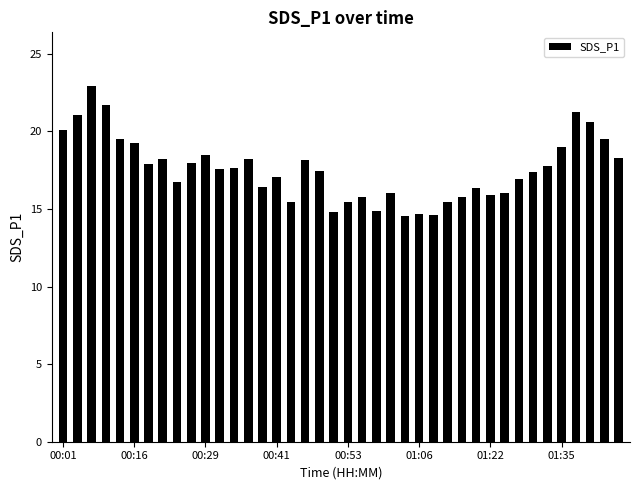

What is the average value?

17.6